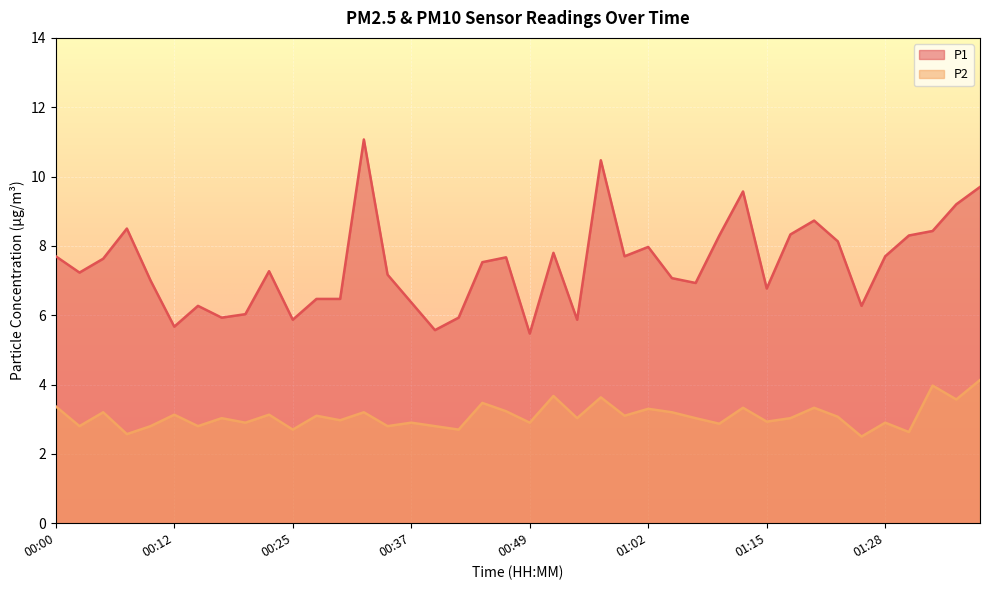

What is the difference between the highest and lowest values at 01:28?

4.8